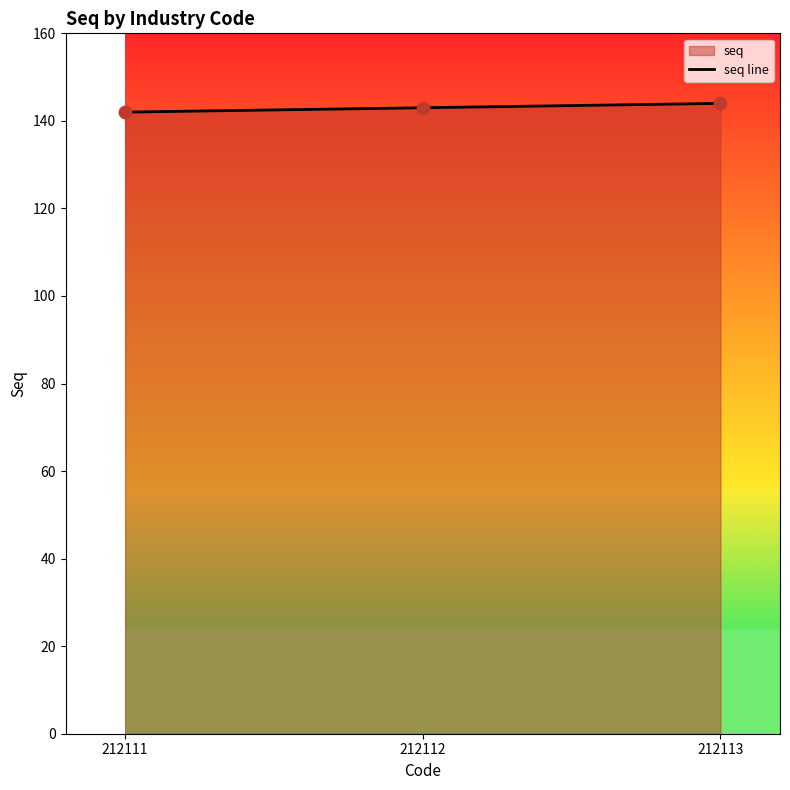

What is the change in value from 212111 to 212113?

+2